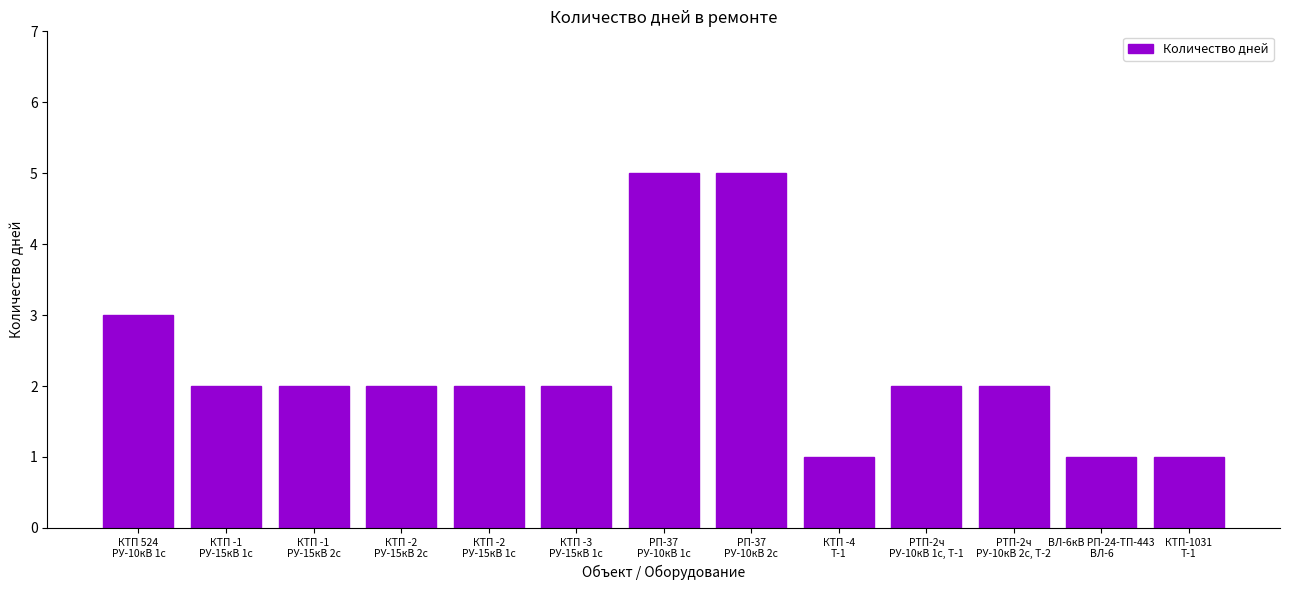

What is the value of the 11th bar from the left?

2